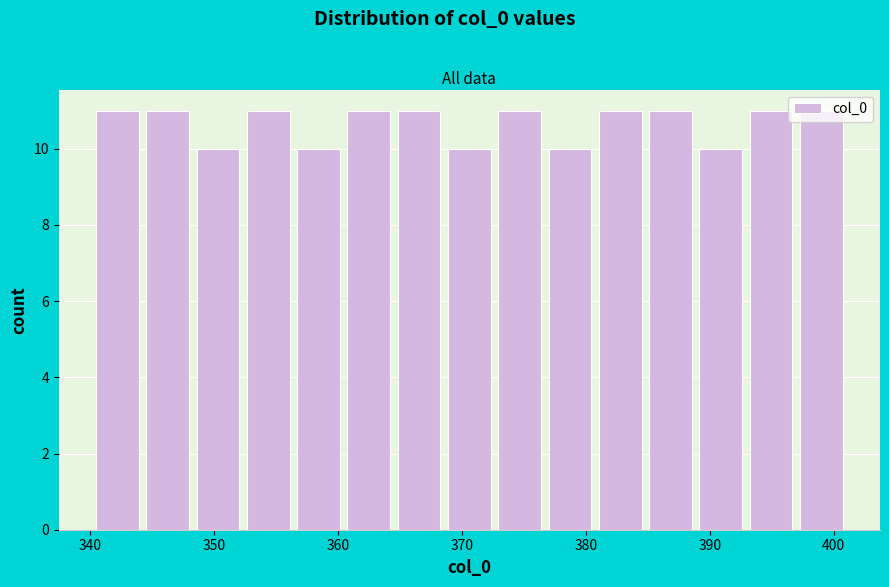

How tall is the bar that spans 381 to 385 on the x-axis? Neither the bar edges nor the heights are printed on the chart, so give them approximately, as read against the axes.

11